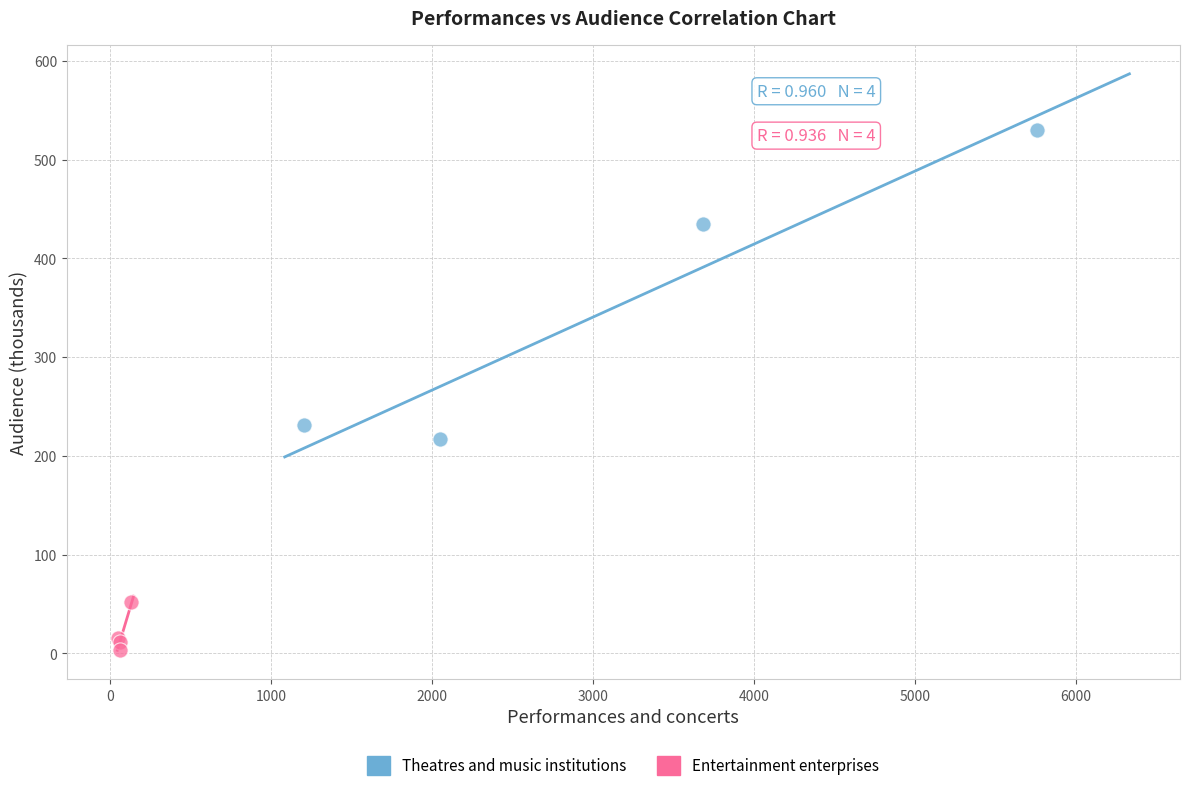

Which series has the largest Y range (max minus min)?

Theatres and music institutions